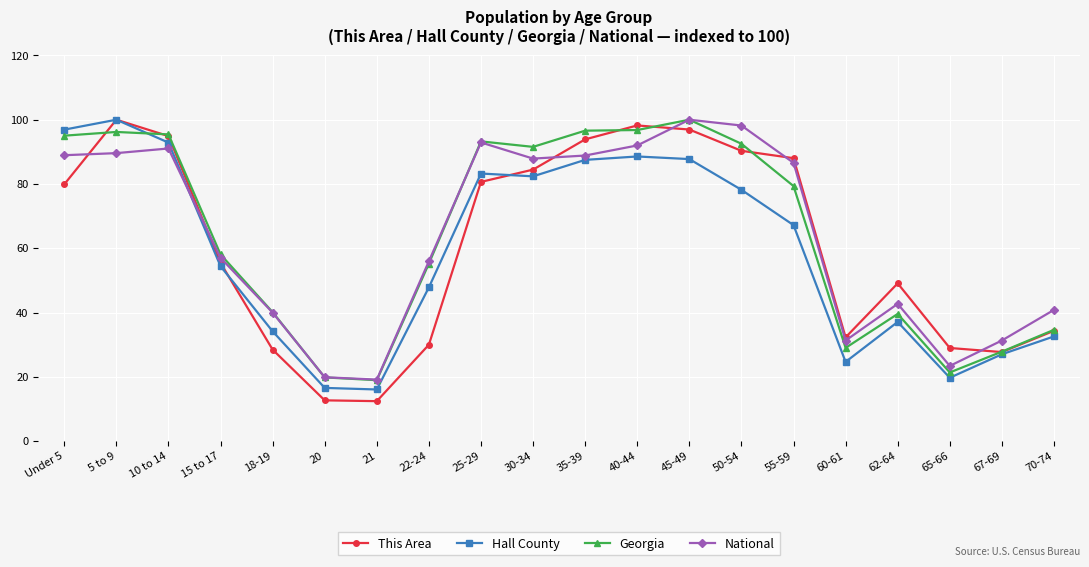

What is the spread (max minus min) of values at 67-69?

4.3